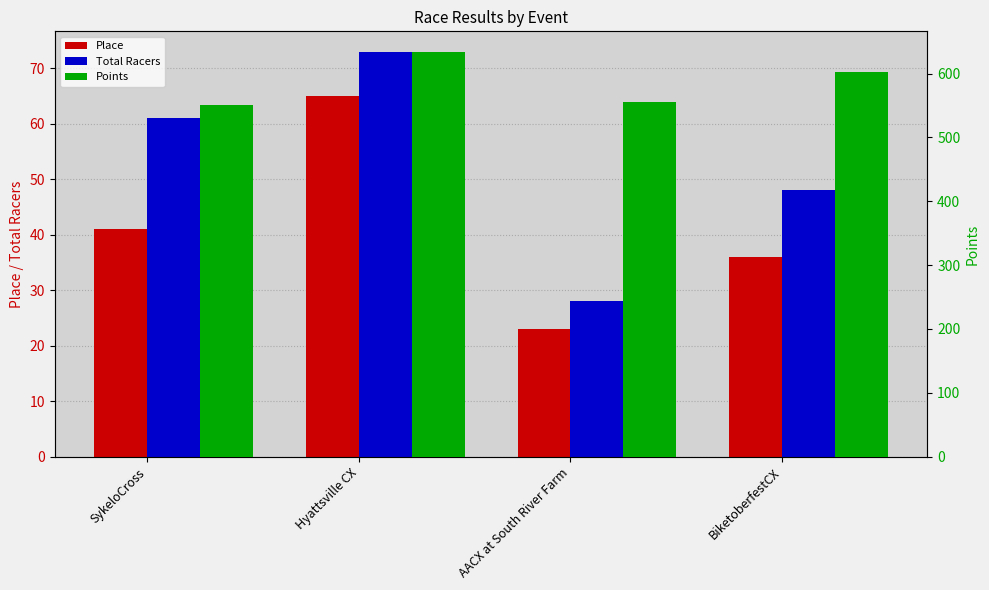

True or false: Total Racers has a value of 91.5 at SykeloCross.

False